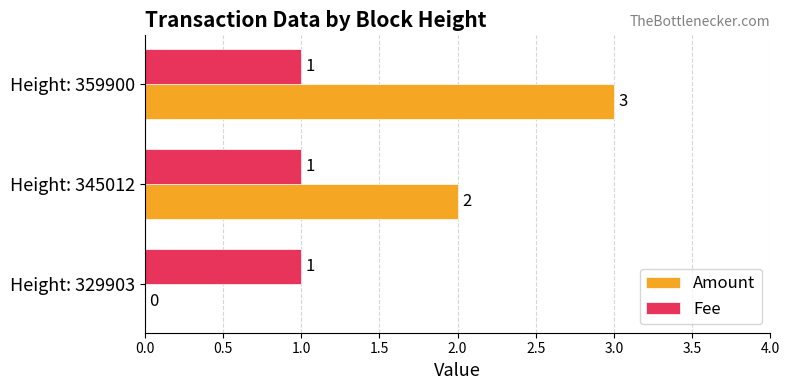

Which series changed the most between Height: 329903 and Height: 359900?

Amount